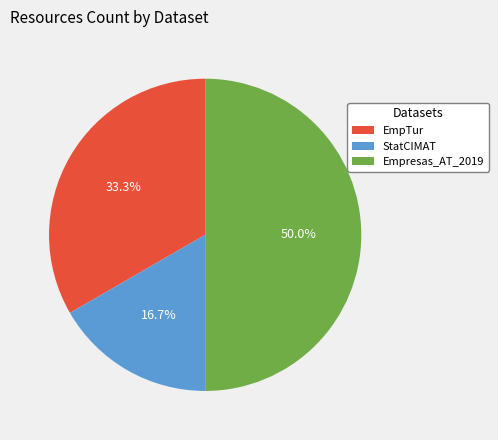

Does EmpTur account for over 50% of the chart?

No